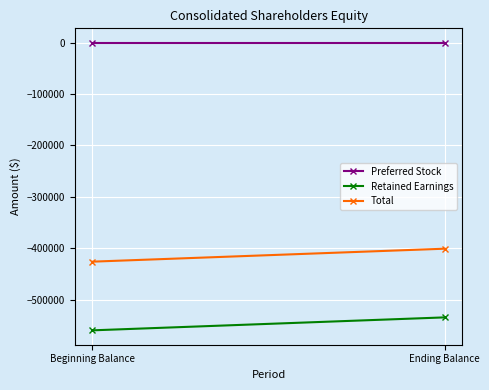

What is the average value of the Retained Earnings series?

-547098